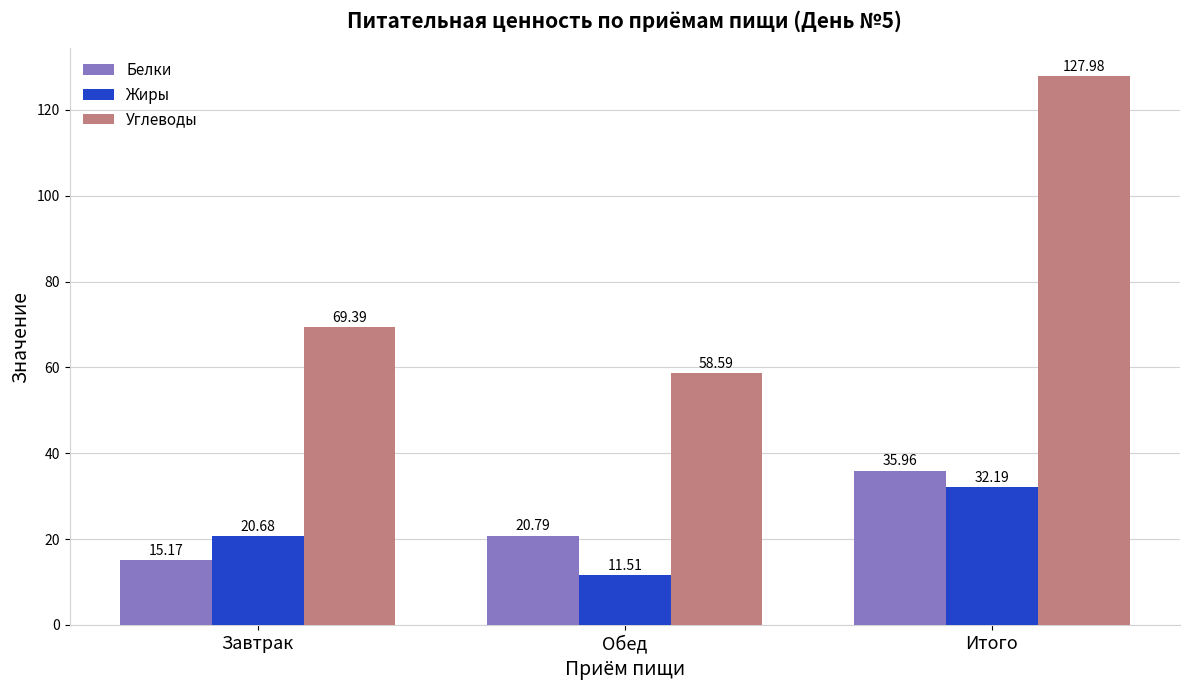

What is the label of the 2nd bar from the left?

Обед